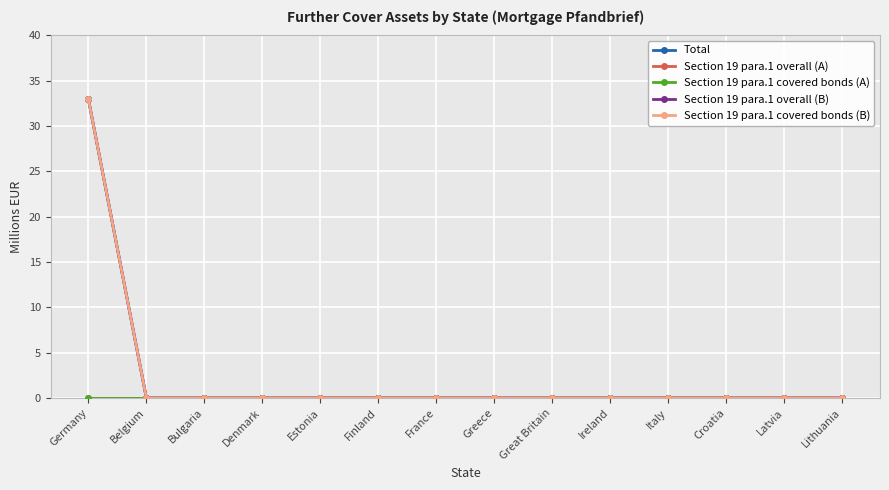

Does the chart have visible grid lines?

Yes